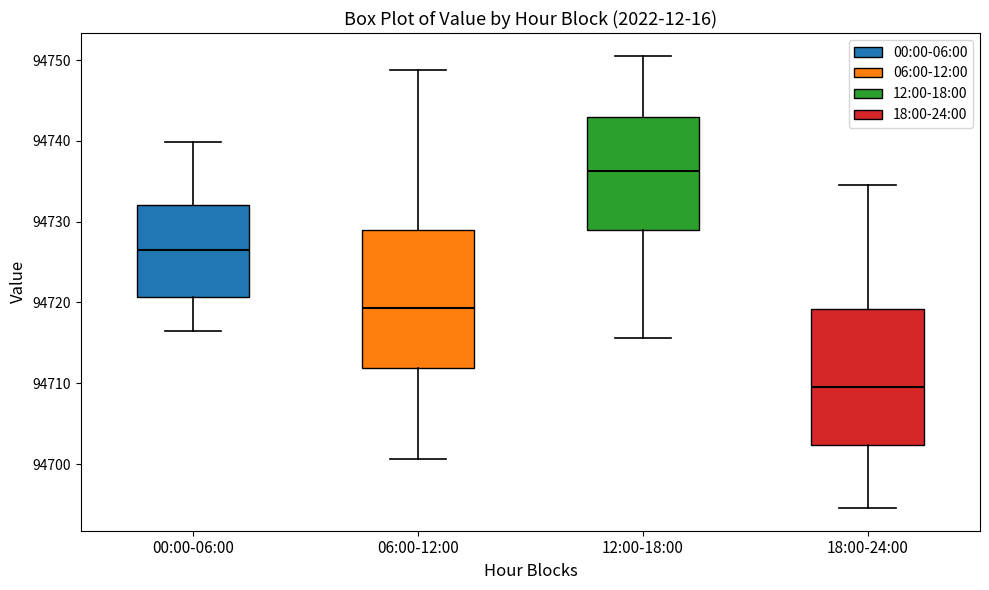

Reading left to right, transcribe this box plot: for each box, give where its median line is, the range the box spans, and where its two whiskers end, as read against the y-axis. The values are not printed on the chart, so give them approximately, as read against the axis.

00:00-06:00: median 94727, box 94721 to 94732, whiskers 94716 to 94740
06:00-12:00: median 94719, box 94712 to 94729, whiskers 94701 to 94749
12:00-18:00: median 94736, box 94729 to 94743, whiskers 94716 to 94751
18:00-24:00: median 94710, box 94702 to 94719, whiskers 94695 to 94735